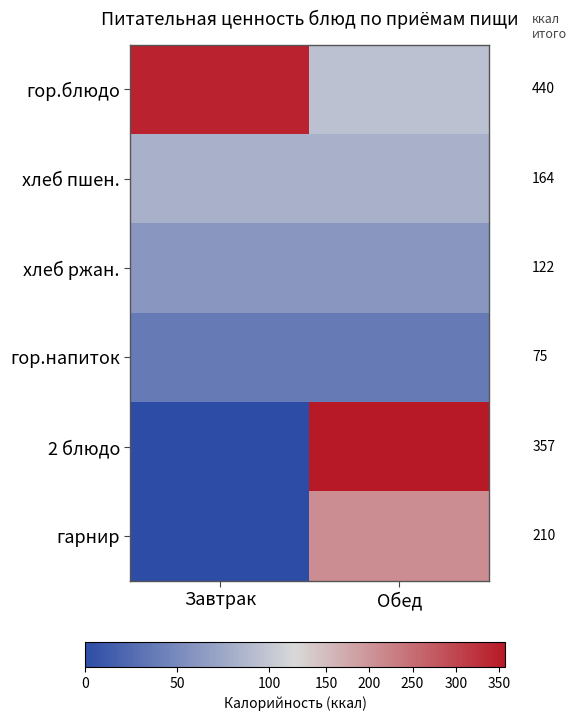

Reading left to right, list all the values displayed in this chart.

гор.блюдо: Завтрак=345.4	Обед=95.0
хлеб пшен.: Завтрак=82.2	Обед=82.2
хлеб ржан.: Завтрак=60.9	Обед=60.9
гор.напиток: Завтрак=37.7	Обед=37.7
2 блюдо: Завтрак=0.0	Обед=357.0
гарнир: Завтрак=0.0	Обед=209.7